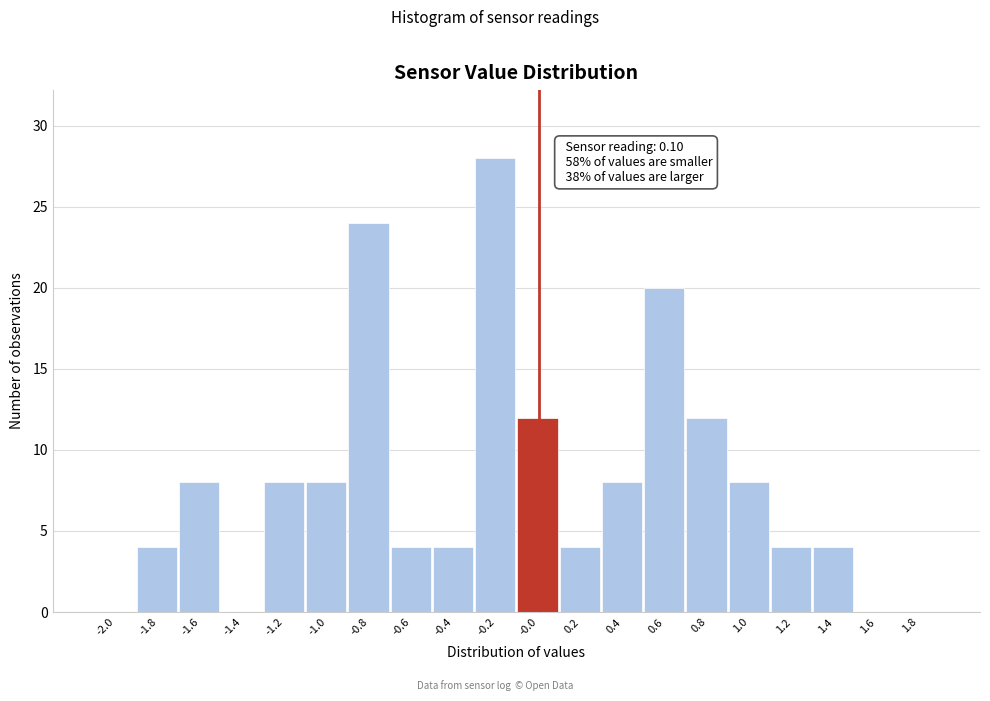

Reading left to right, list all the values displayed in this chart.

-2.0=0	-1.8=4	-1.6=8	-1.4=0	-1.2=8	-1.0=8	-0.8=24	-0.6=4	-0.4=4	-0.2=28	-0.0=12	0.2=4	0.4=8	0.6=20	0.8=12	1.0=8	1.2=4	1.4=4	1.6=0	1.8=0